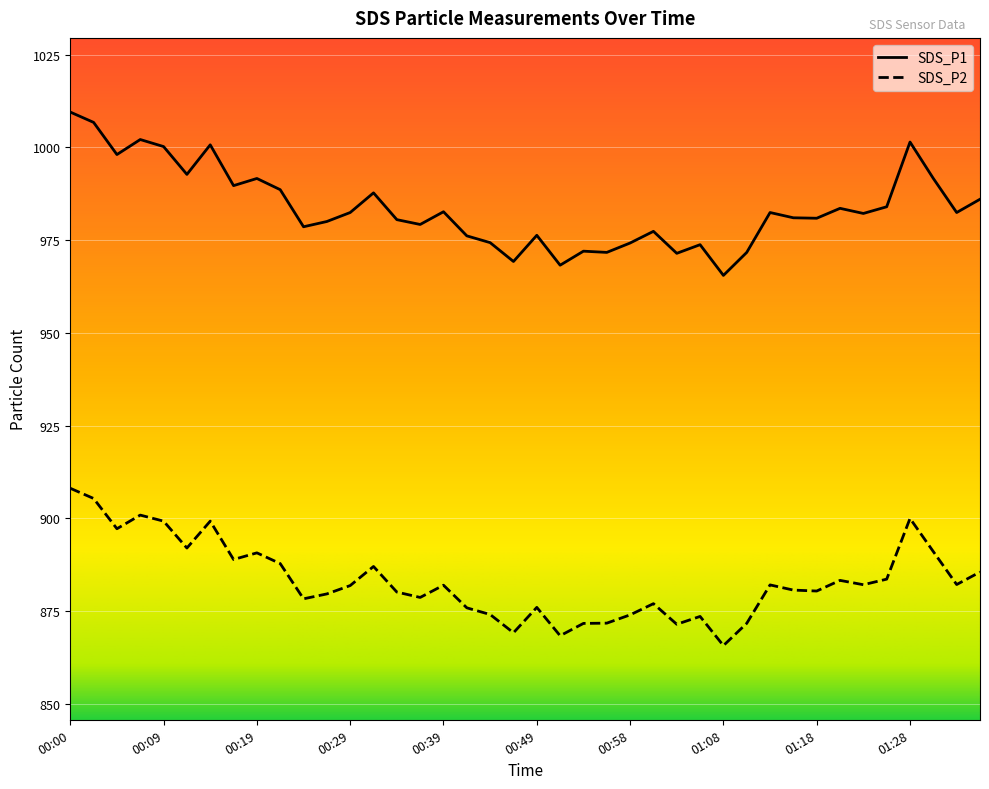

Reading right to left, what are all the values shown in this chart?

SDS_P1: 986.0	982.4	991.6	1001.4	984.0	982.2	983.5	980.9	981.0	982.4	971.7	965.5	973.8	971.4	977.4	974.2	971.7	972.0	968.2	976.3	969.2	974.3	976.1	982.6	979.2	980.5	987.7	982.4	980.0	978.6	988.6	991.6	989.7	1000.7	992.7	1000.2	1002.1	998.0	1006.7	1009.5
SDS_P2: 885.5	882.1	891.0	900.0	883.6	882.1	883.2	880.4	880.6	882.0	871.7	865.7	873.5	871.4	877.0	874.0	871.7	871.6	868.3	876.0	869.1	874.0	875.9	882.0	878.6	880.1	887.0	881.9	879.6	878.3	887.8	890.7	888.9	899.2	892.0	899.2	900.9	897.2	905.3	908.1